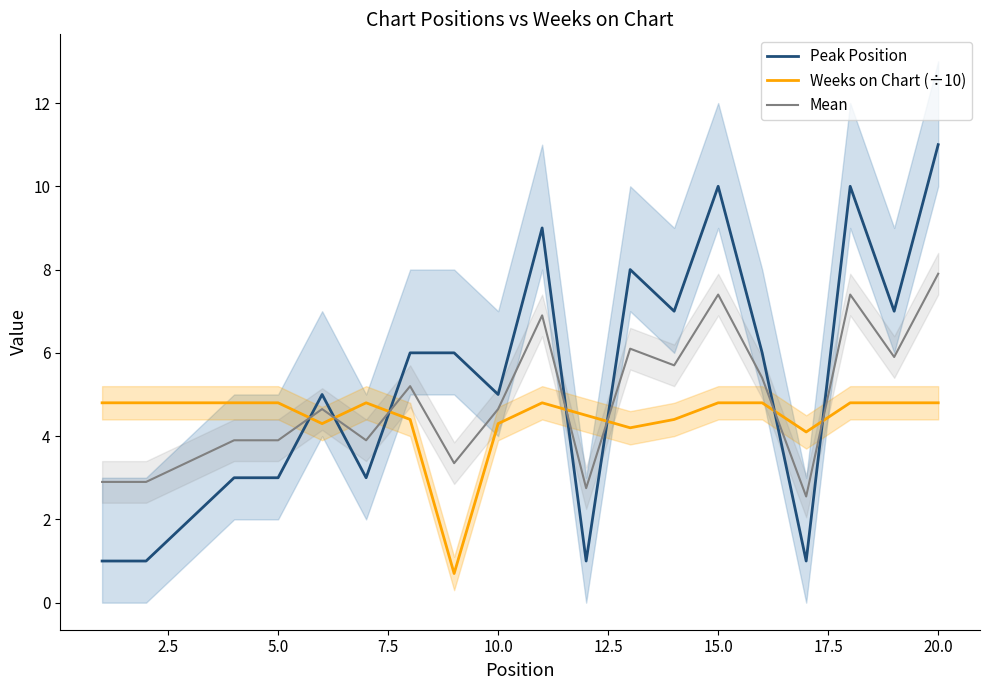

Which series has the largest total across all categories?

Peak Position